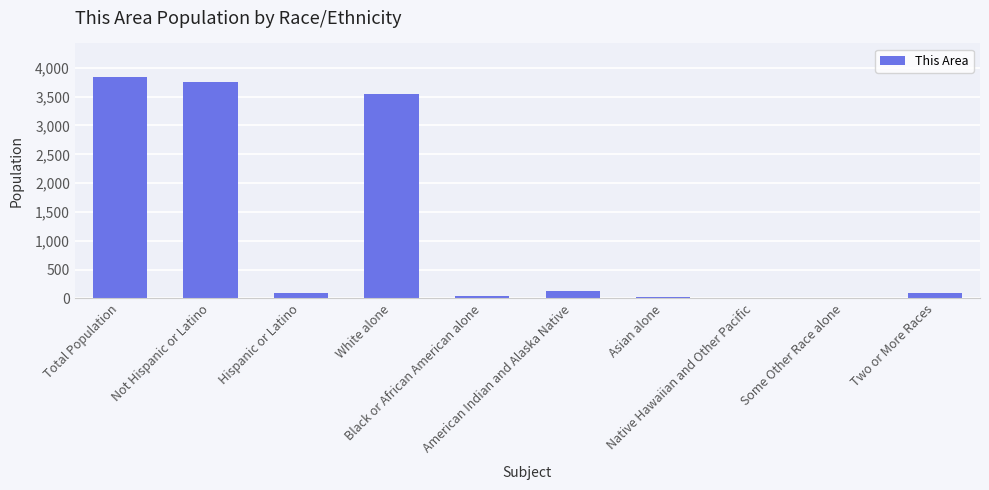

What is the maximum value shown in the chart?

3846